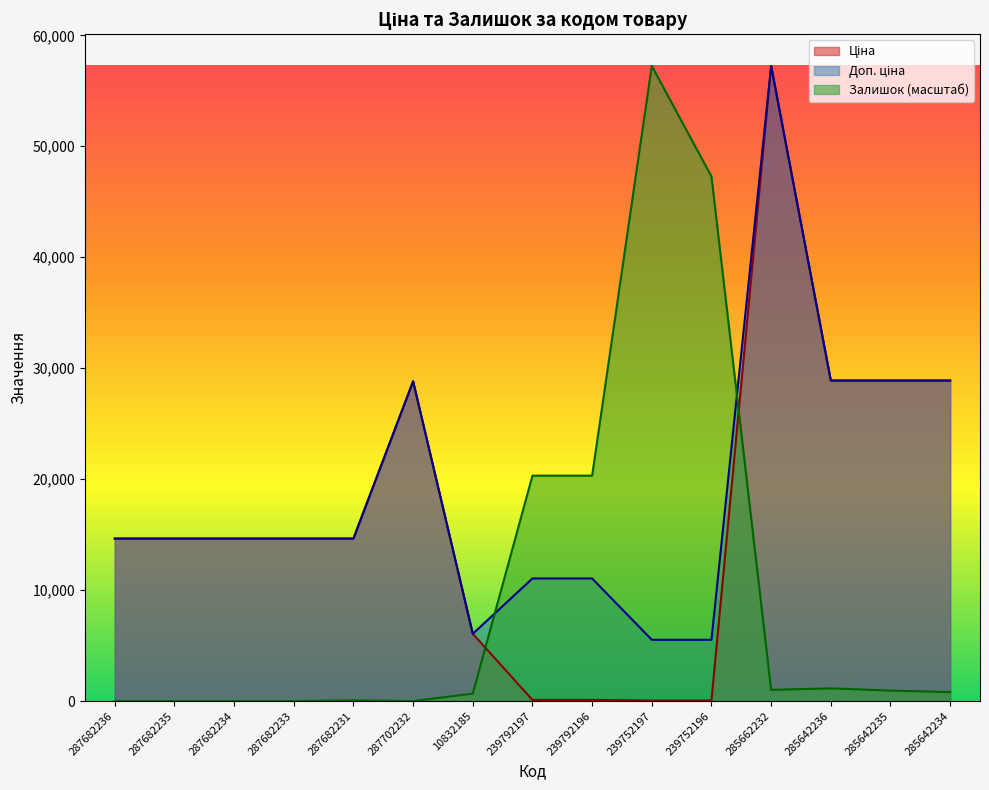

What is the difference between the Залишок values at 285662232 and 287702232?

1016.0